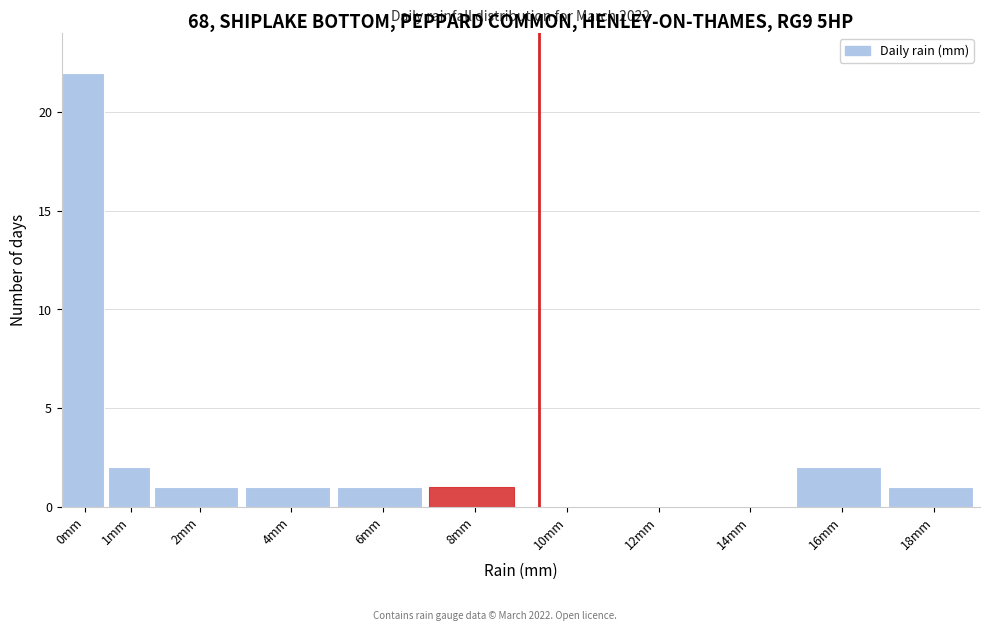

Reading right to left, extract all data points from this chart.

18mm=1	16mm=2	14mm=0	12mm=0	10mm=0	8mm=1	6mm=1	4mm=1	2mm=1	1mm=2	0mm=22